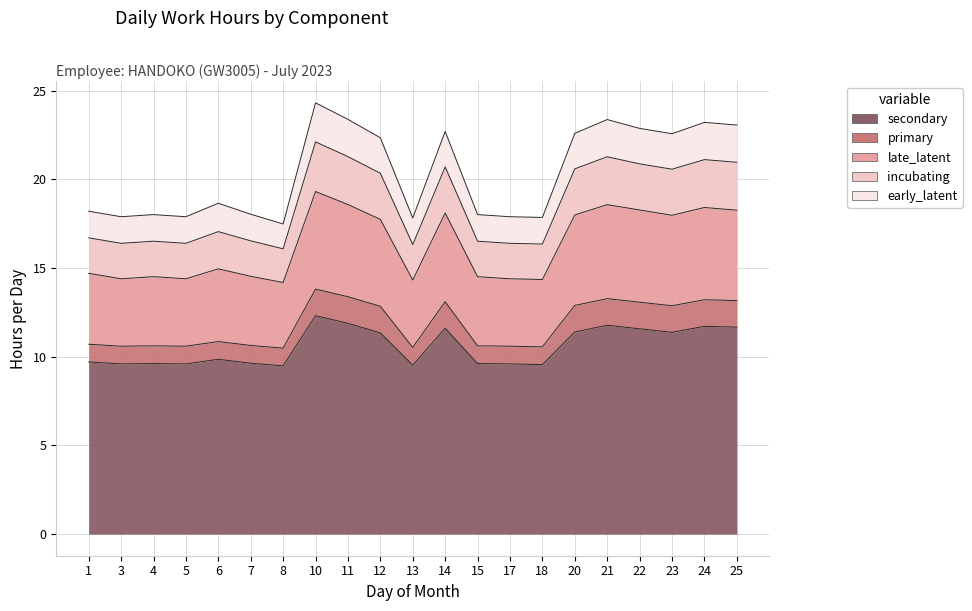

In secondary, how many points are lower than both neighbors (excluding endpoints)?

6